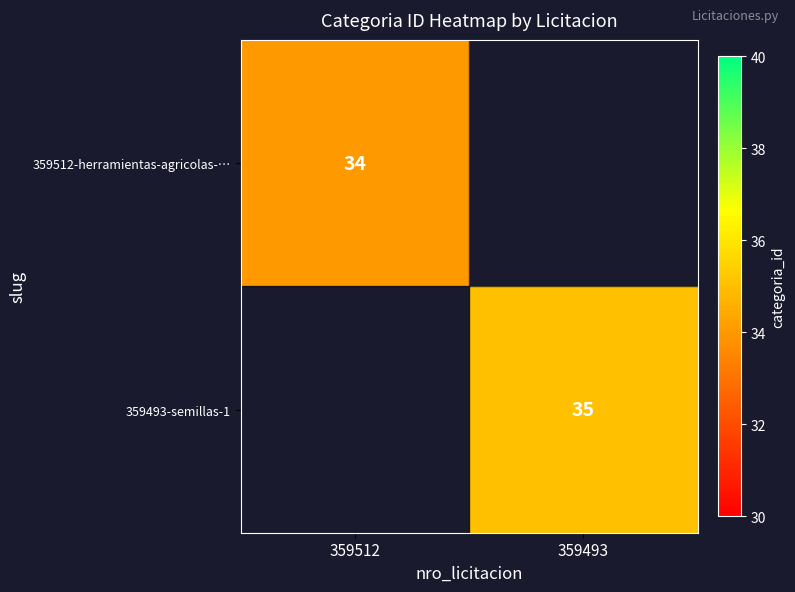

True or false: 359512-herramientas-agricolas-… has a value of 7 at 359512.

False